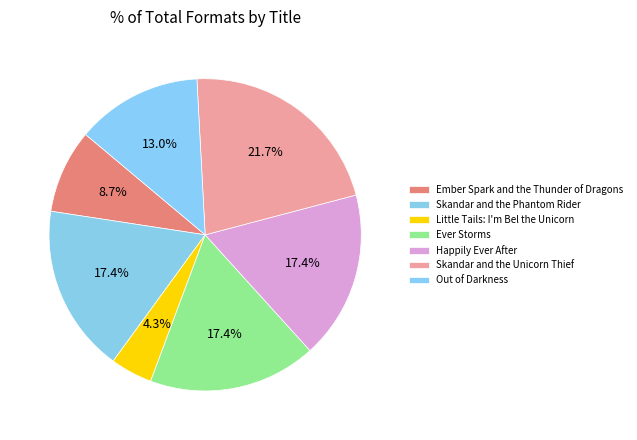

Does Little Tails: I'm Bel the Unicorn represent more than half of the total?

No